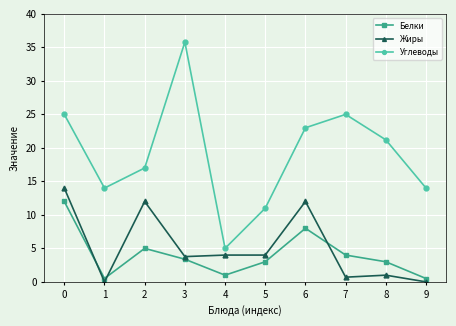

What is the value of the Углеводы point at the 4th from the left?

35.8